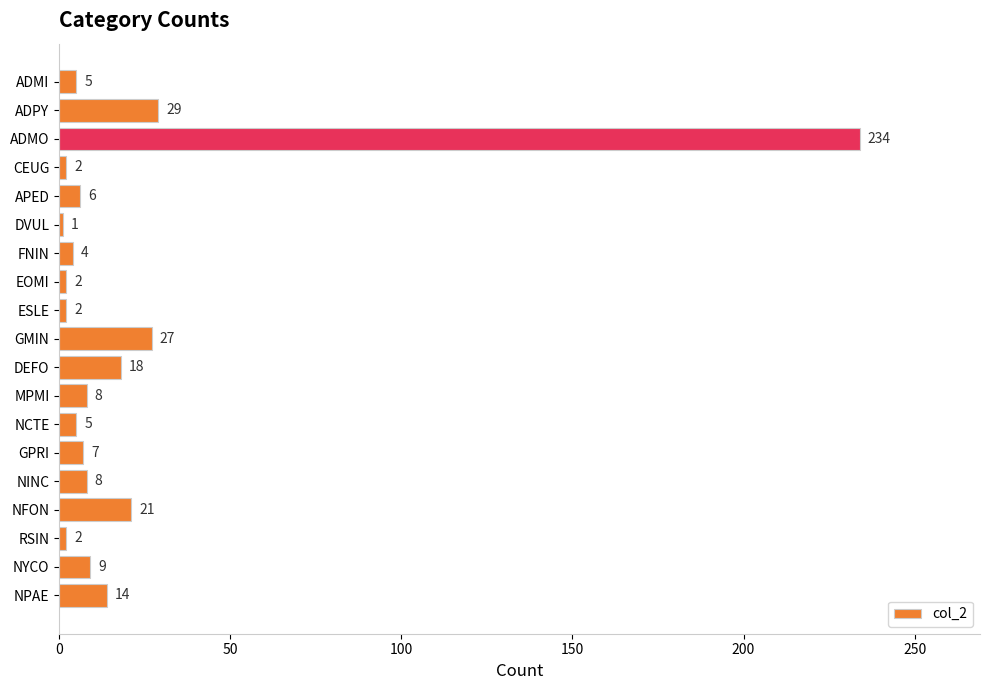

Between NFON and CEUG, which is larger?

NFON